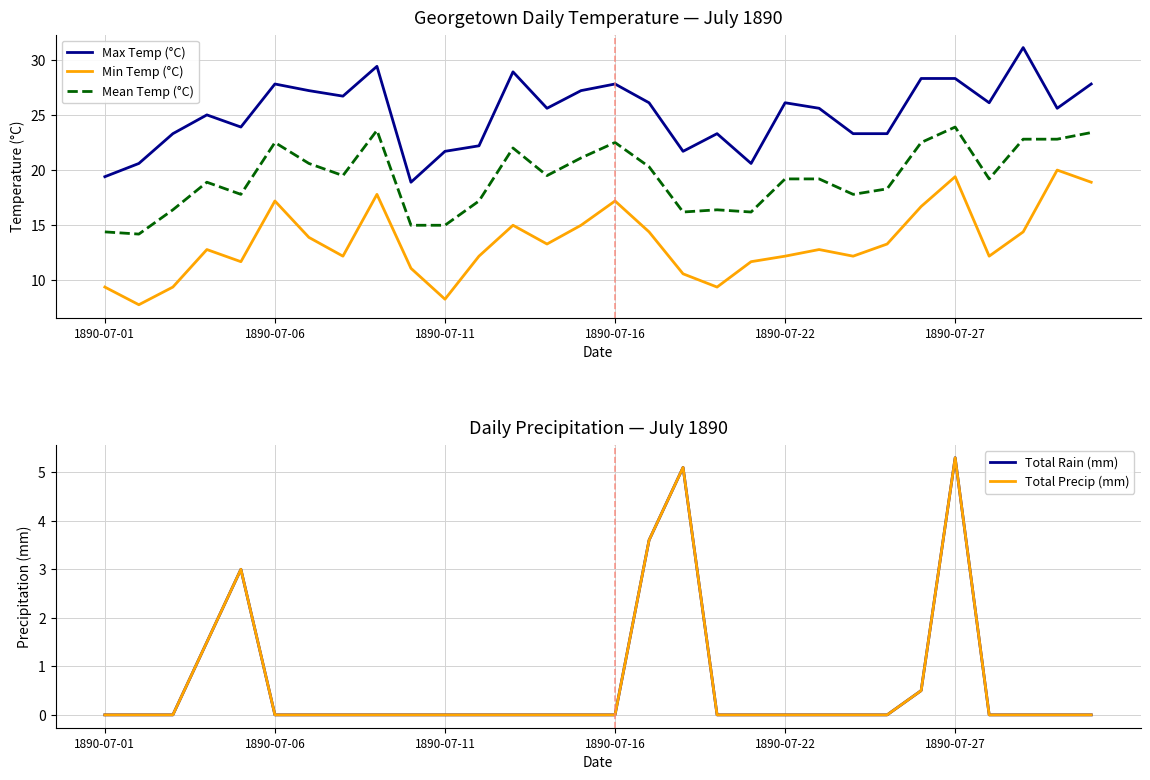

Which series has the largest total across all categories?

Max Temp (°C)